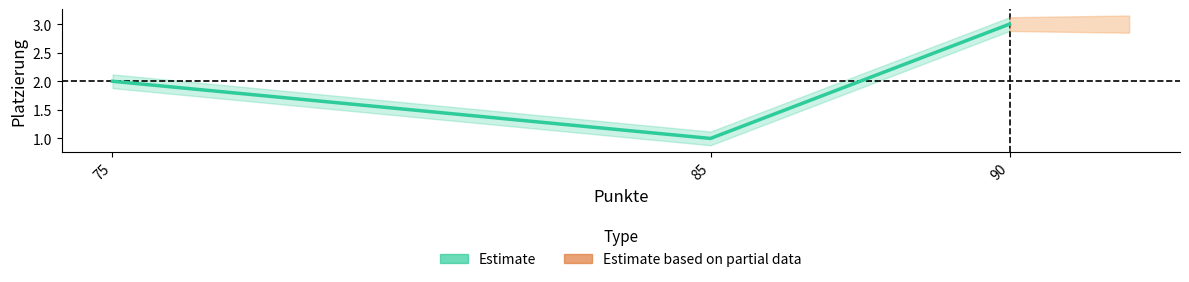

Where does the data first go above 2?

90